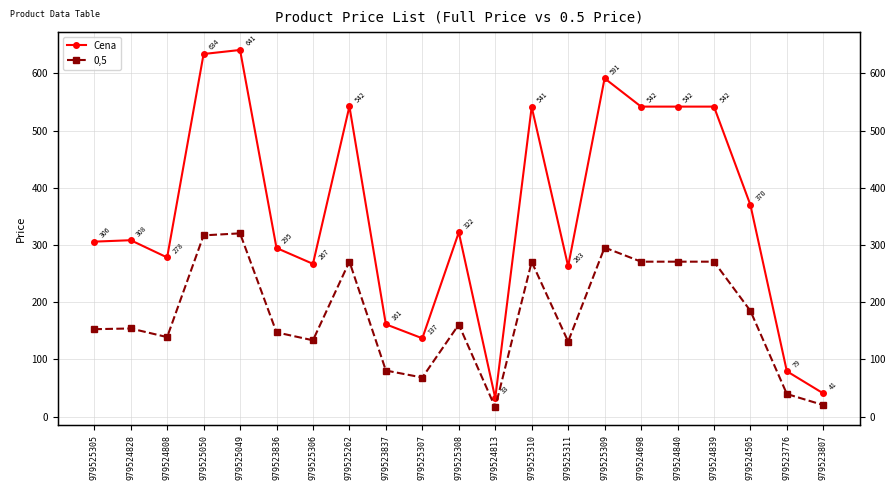

What is the total value across all series at 979523807?

61.1